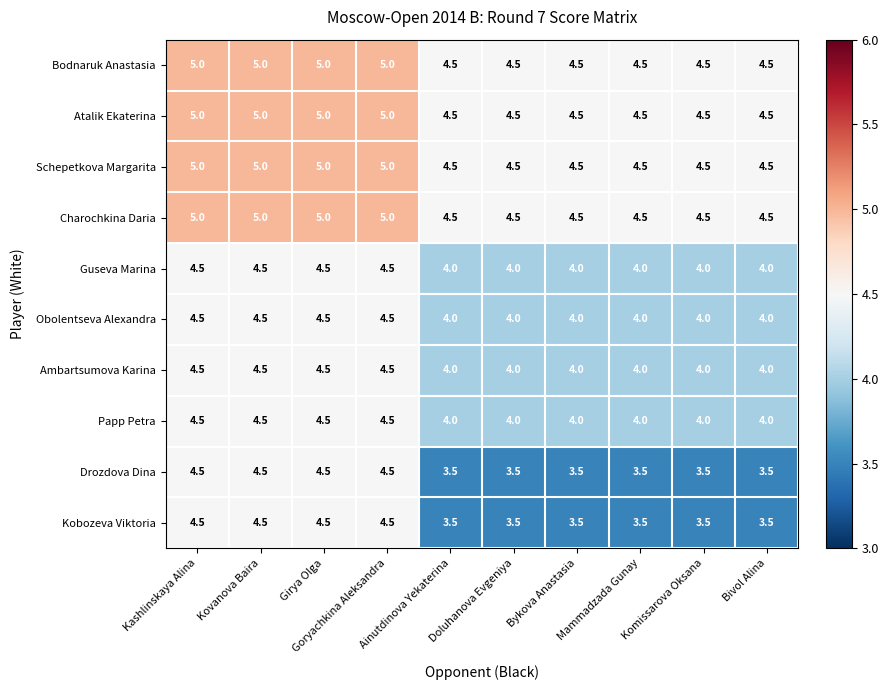

What is the greatest value displayed?

5.0